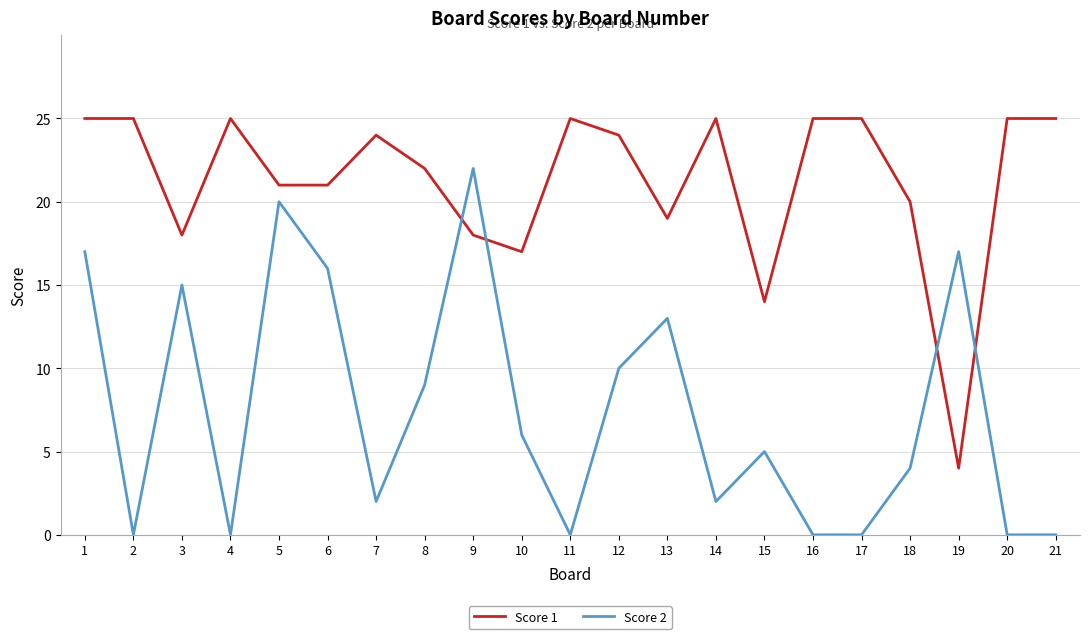

What is the sum of all Score 1 values?

447